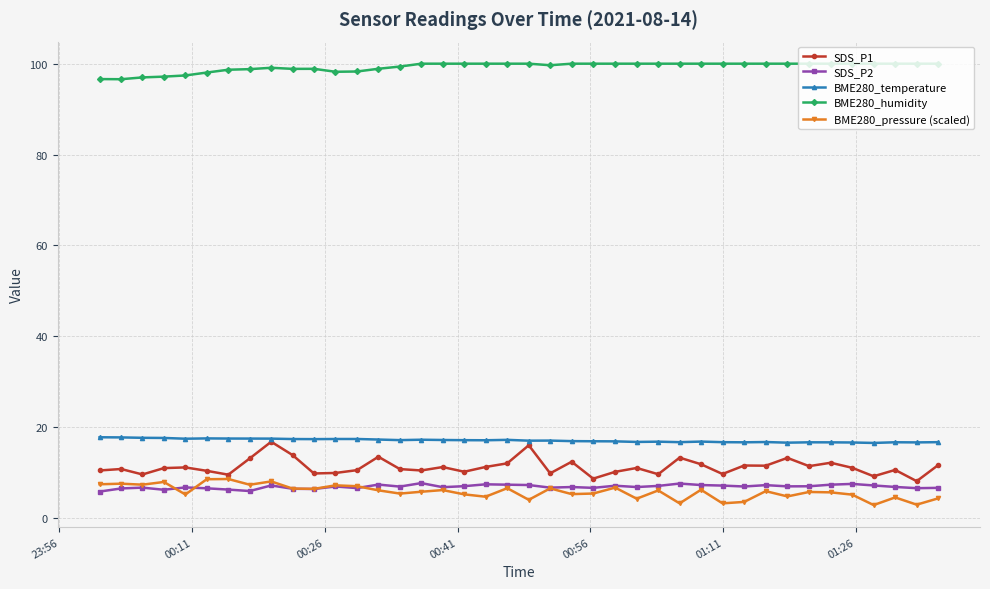

What is the smallest value displayed?

2.8